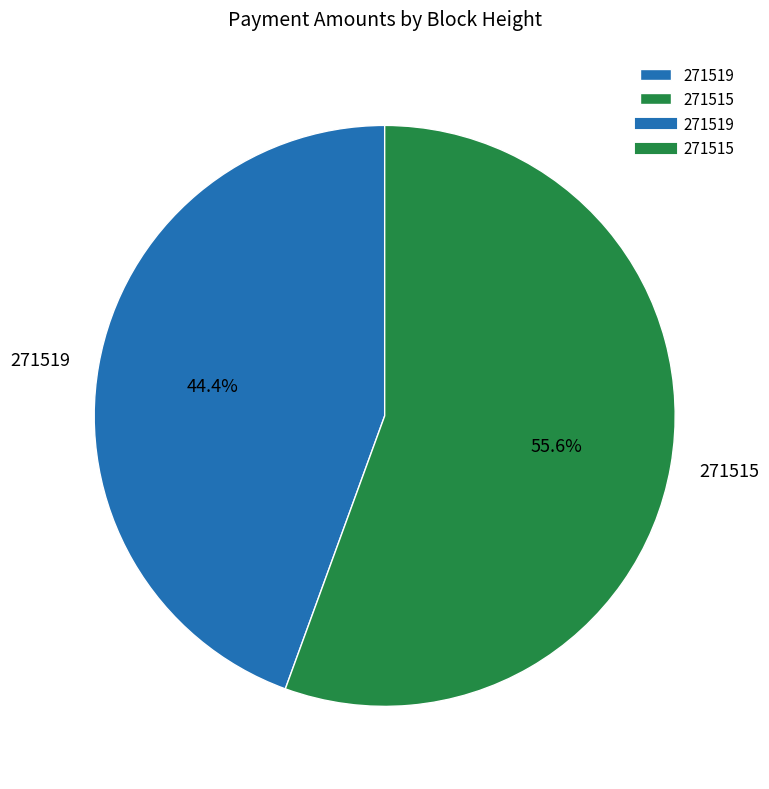

Combined, what portion of the pie is 271515 and 271519?

100.0%